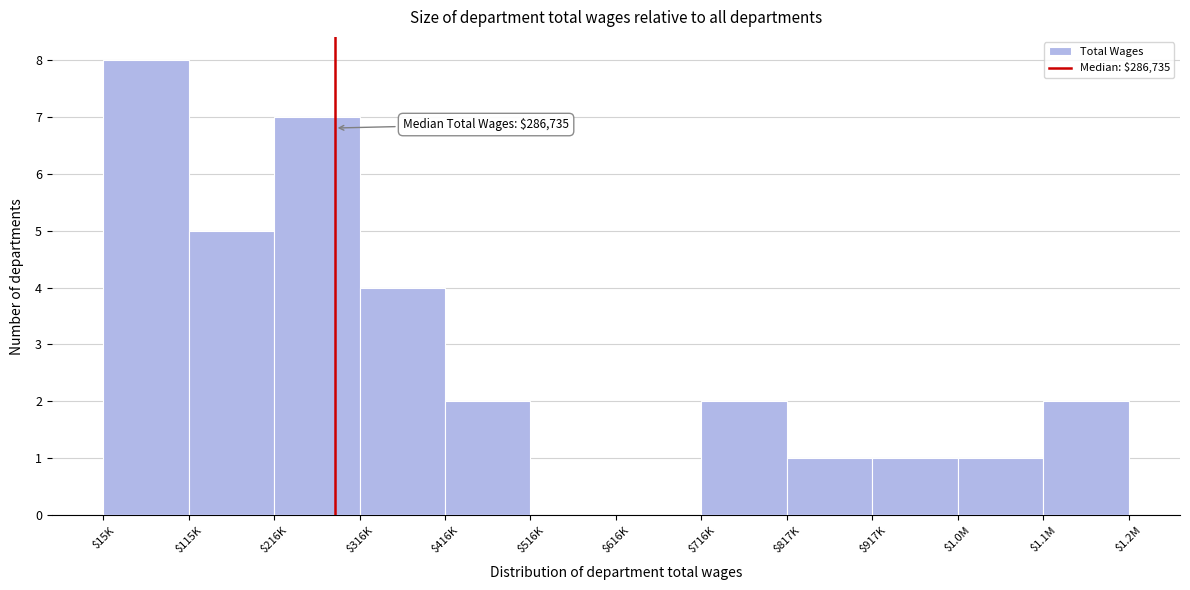

What is the sum of all values?

33